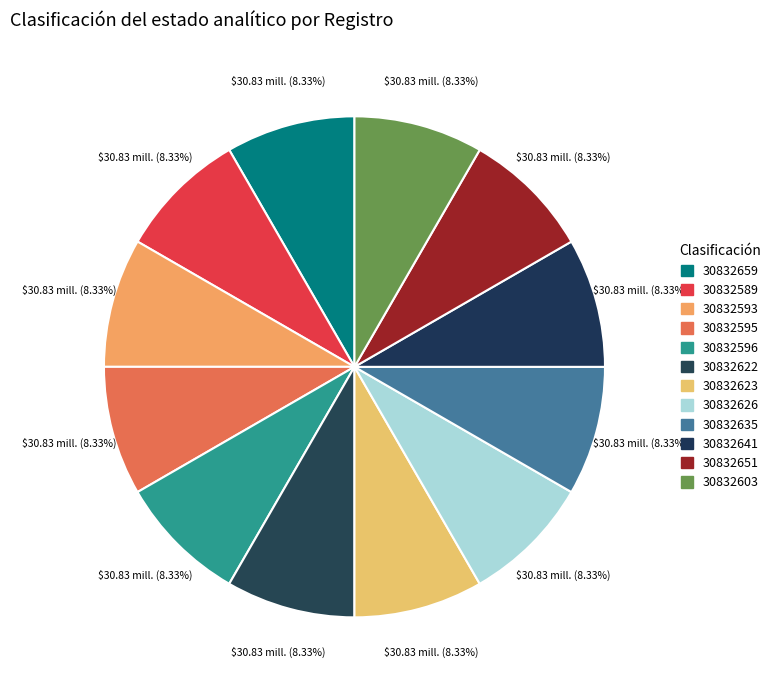

True or false: 30832651 accounts for 1% of the total.

False